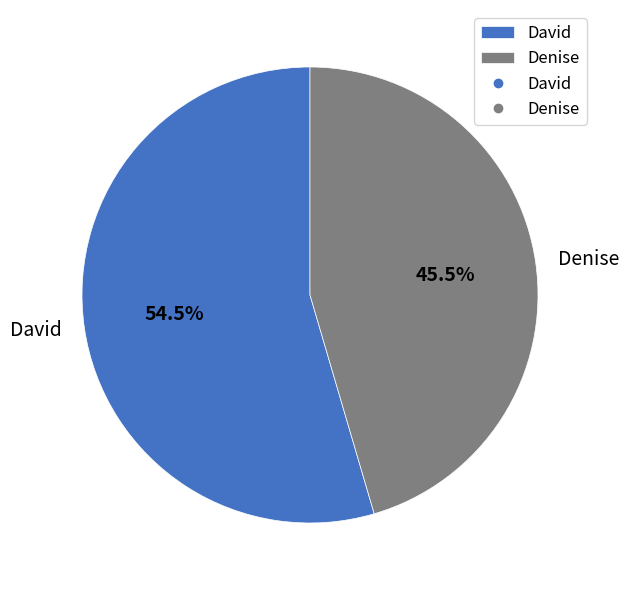

To the nearest percent, what is the combined percentage of Denise and David?

100%